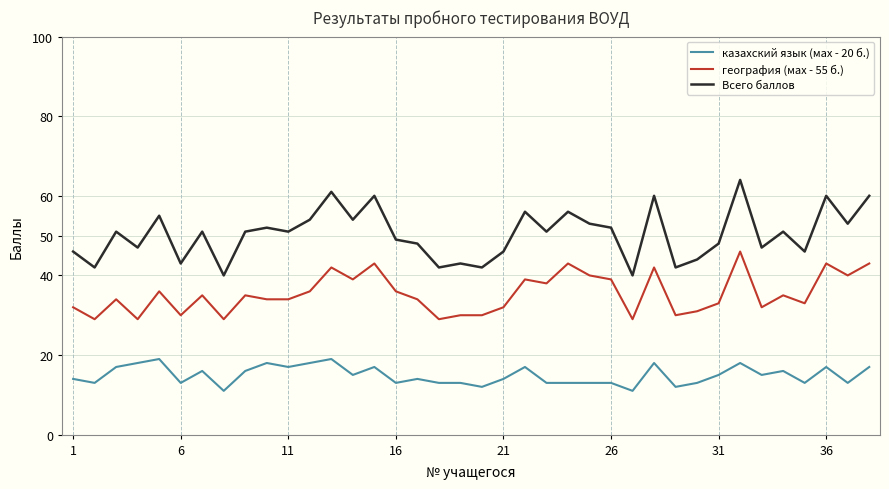

How many lines are shown in the chart?

3